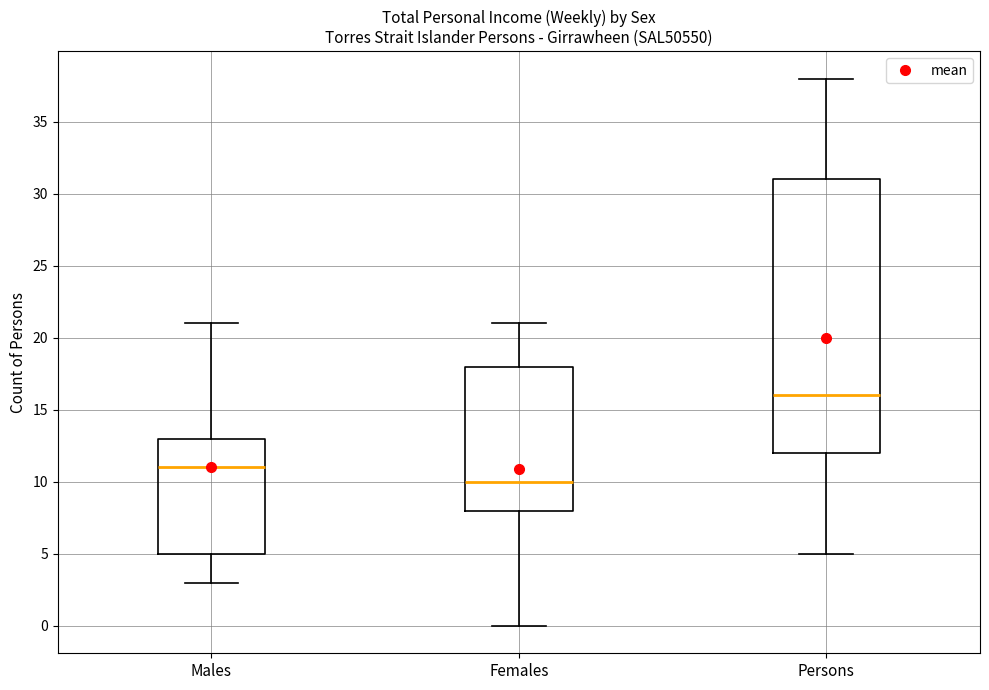

Which box has the highest median line?

Persons